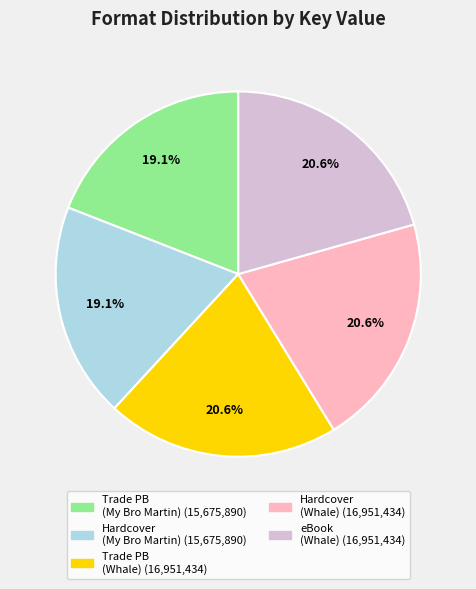

Is there a majority slice in this chart?

No